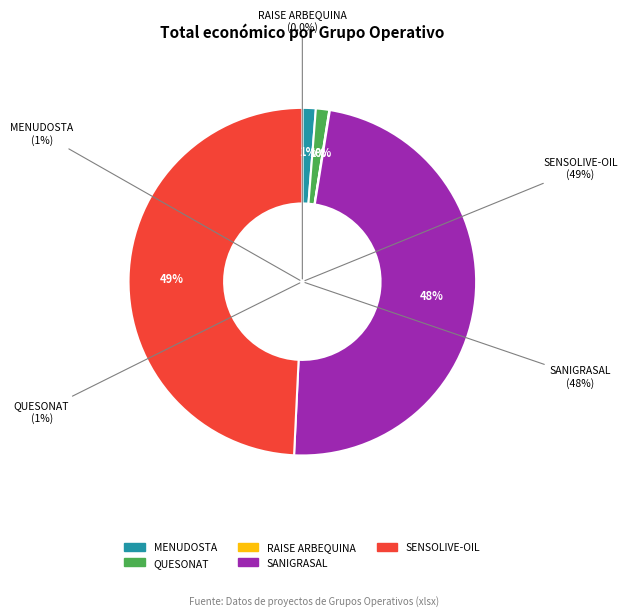

What is the total percentage of MENUDOSTA and SENSOLIVE-OIL?

50.5%